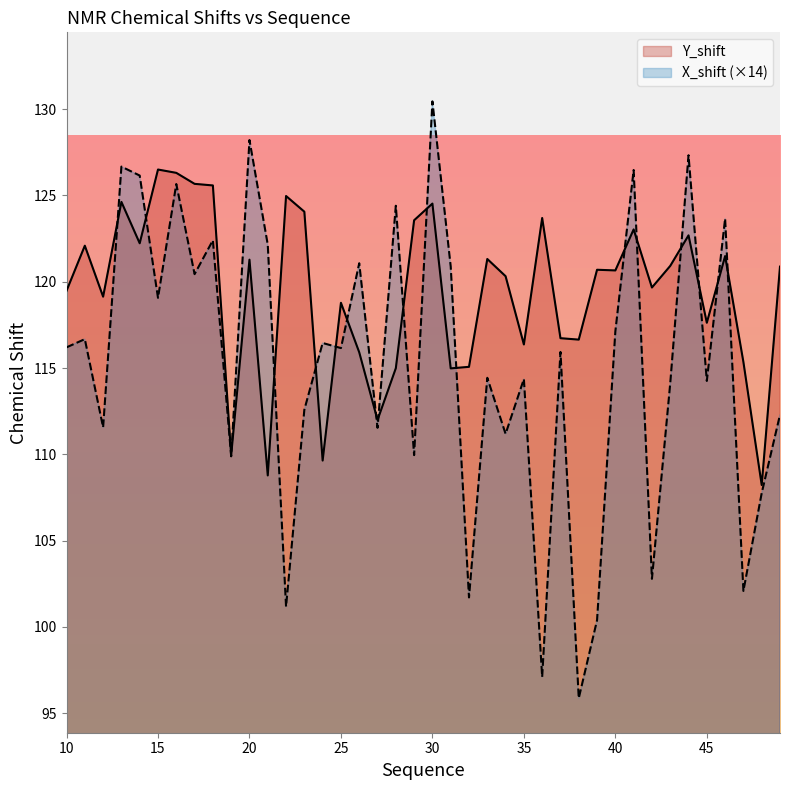

At how many categories does at least one series exceed 99?

40